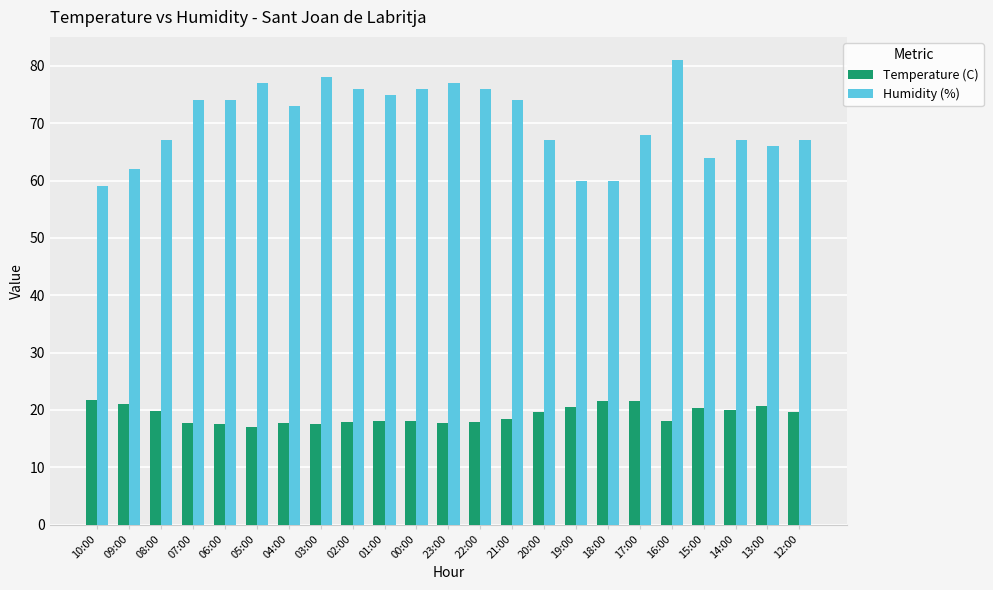

Rank the series at 01:00 from lowest to highest value.

Temperature (C), Humidity (%)